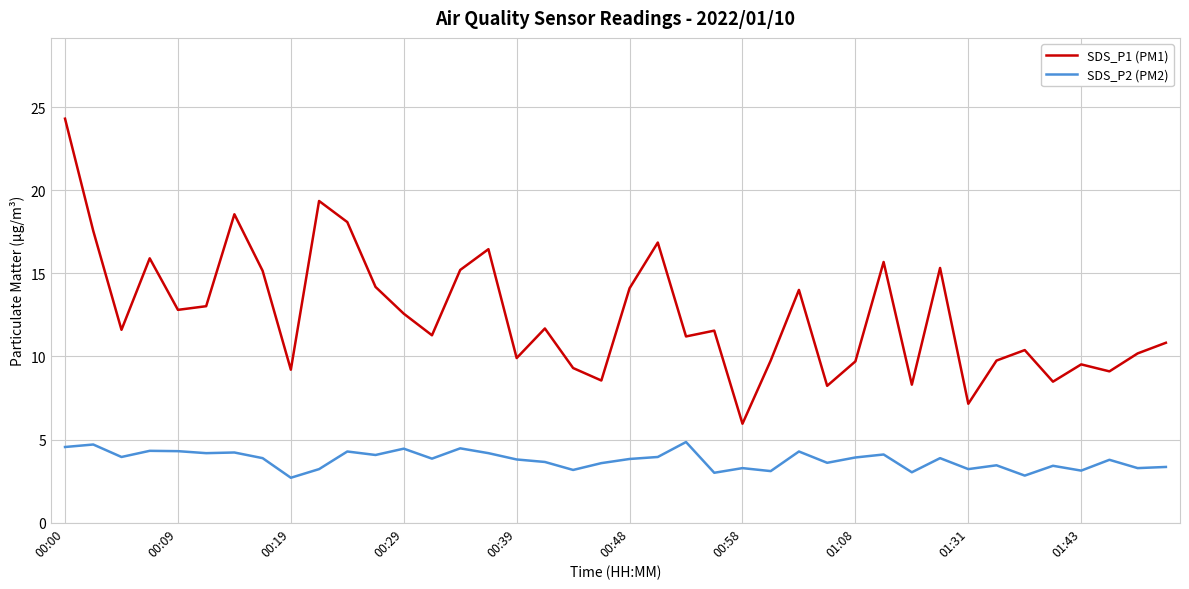

Which series has the largest total across all categories?

SDS_P1 (PM1)